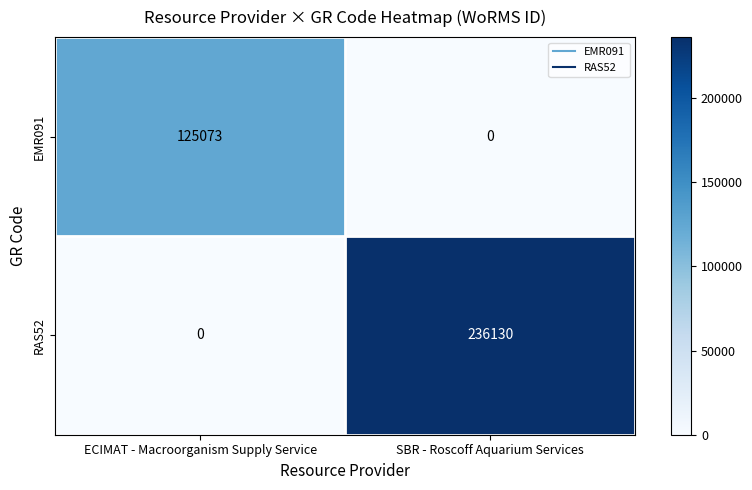

What is the sum of the RAS52 values at ECIMAT - Macroorganism Supply Service and SBR - Roscoff Aquarium Services?

236130